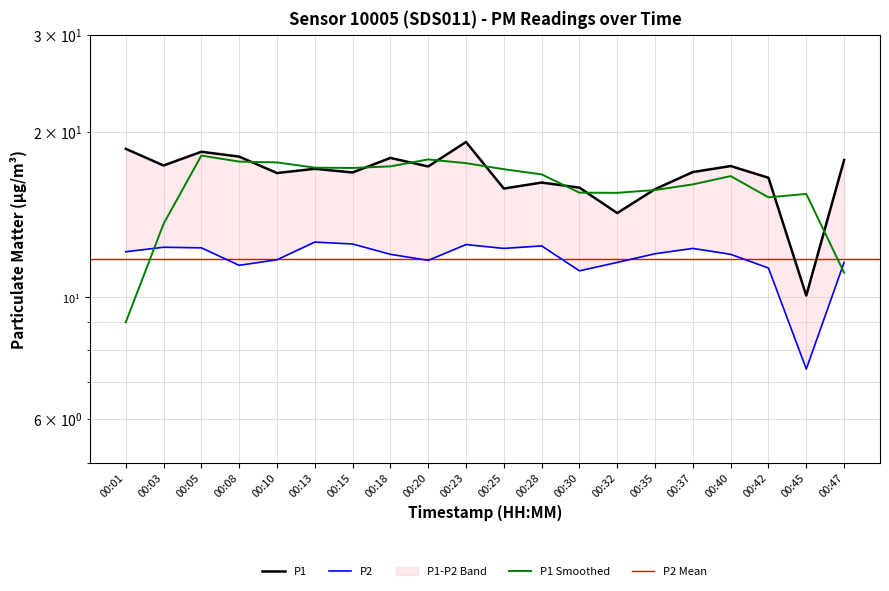

List the labels in order of P1 value, largest first.

00:23, 00:01, 00:05, 00:08, 00:18, 00:47, 00:03, 00:40, 00:20, 00:13, 00:37, 00:15, 00:10, 00:42, 00:28, 00:30, 00:25, 00:35, 00:32, 00:45